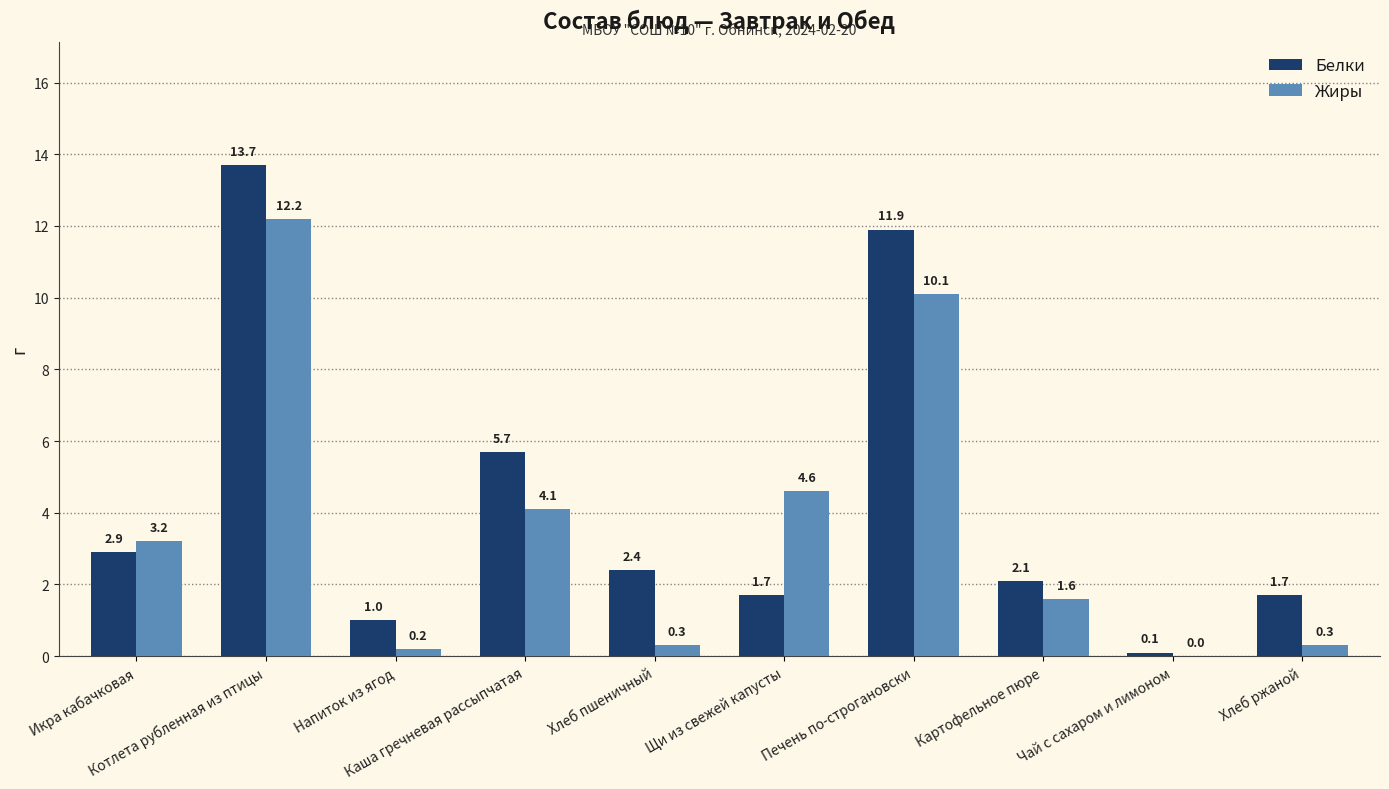

Reading right to left, extract all data points from this chart.

Белки: Хлеб ржаной=1.7	Чай с сахаром и лимоном=0.1	Картофельное пюре=2.1	Печень по-строгановски=11.9	Щи из свежей капусты=1.7	Хлеб пшеничный=2.4	Каша гречневая рассыпчатая=5.7	Напиток из ягод=1.0	Котлета рубленная из птицы=13.7	Икра кабачковая=2.9
Жиры: Хлеб ржаной=0.3	Чай с сахаром и лимоном=0.0	Картофельное пюре=1.6	Печень по-строгановски=10.1	Щи из свежей капусты=4.6	Хлеб пшеничный=0.3	Каша гречневая рассыпчатая=4.1	Напиток из ягод=0.2	Котлета рубленная из птицы=12.2	Икра кабачковая=3.2